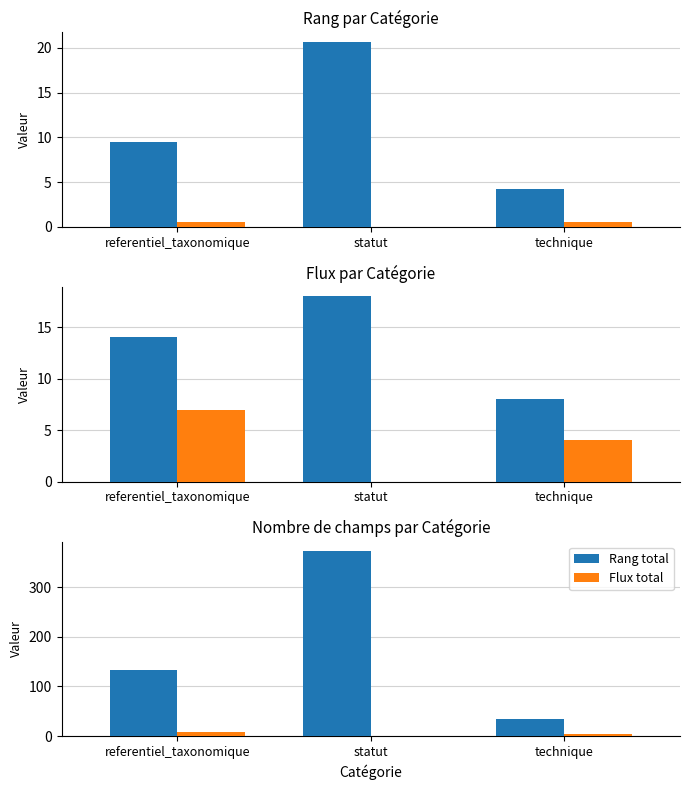

Between referentiel_taxonomique and statut, which series saw the biggest shift?

Rang total